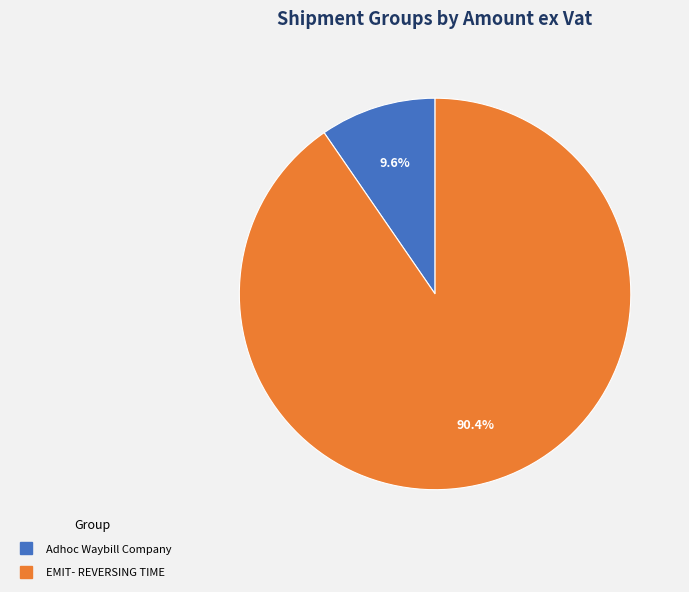

What is the largest slice in the pie chart?

EMIT- REVERSING TIME